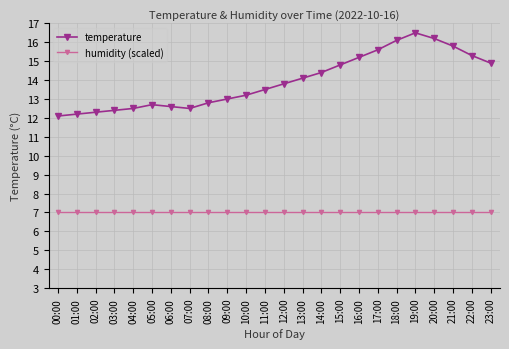

Which series has the largest range (max minus min)?

temperature